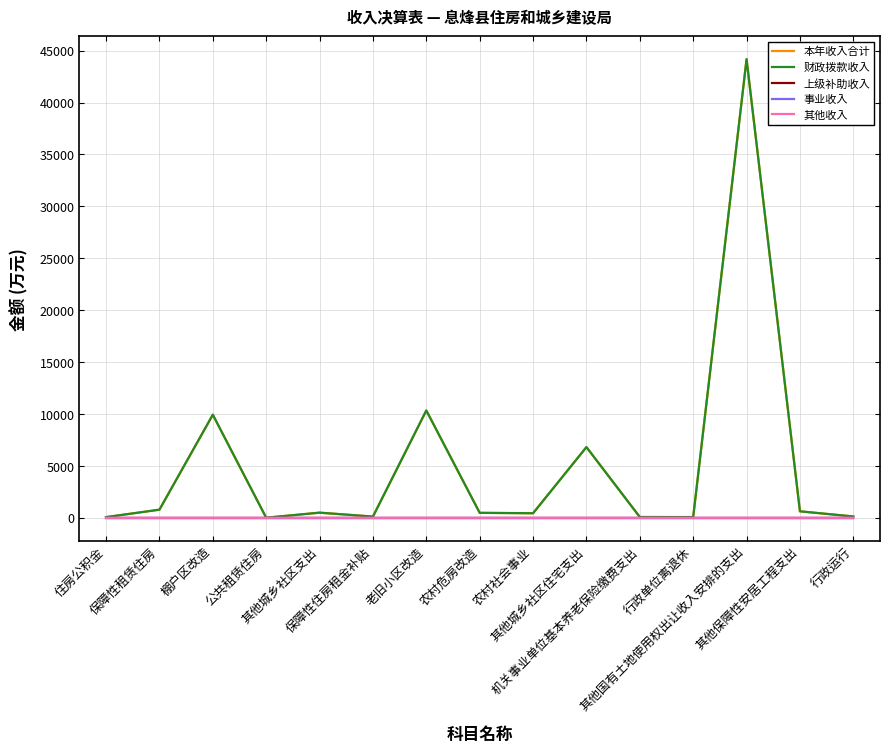

Is this an area chart (filled region under the line)?

No